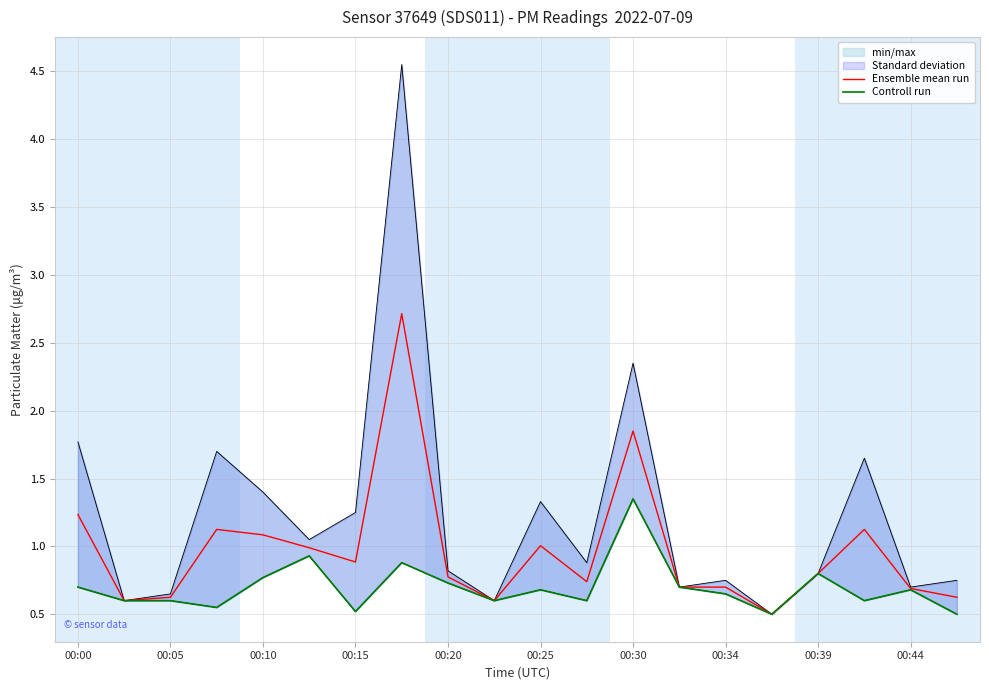

What is the maximum value for Ensemble mean run?

2.7